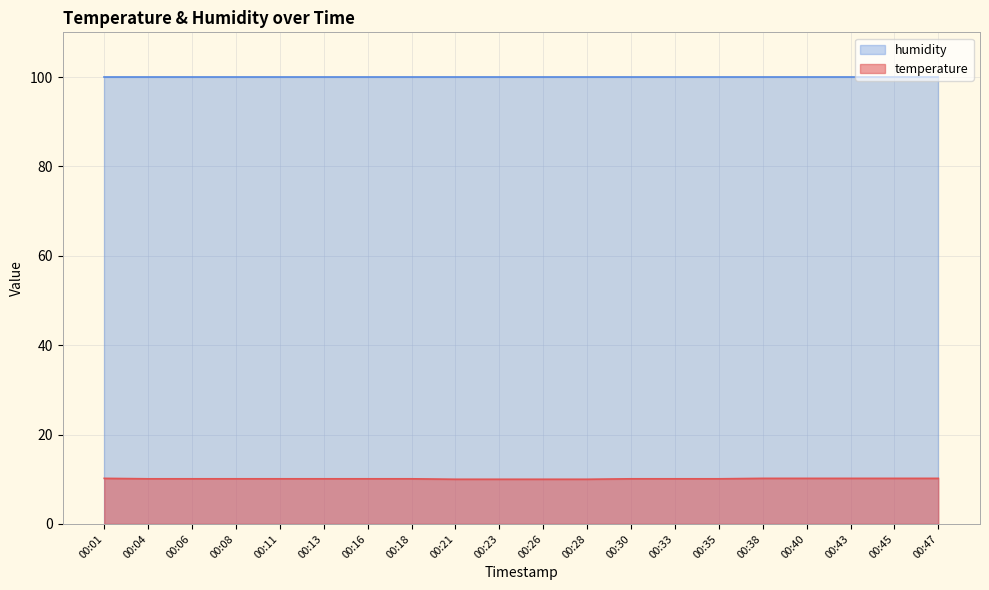

What is the ratio of the value at 00:47 to the value at 00:33?

1.0